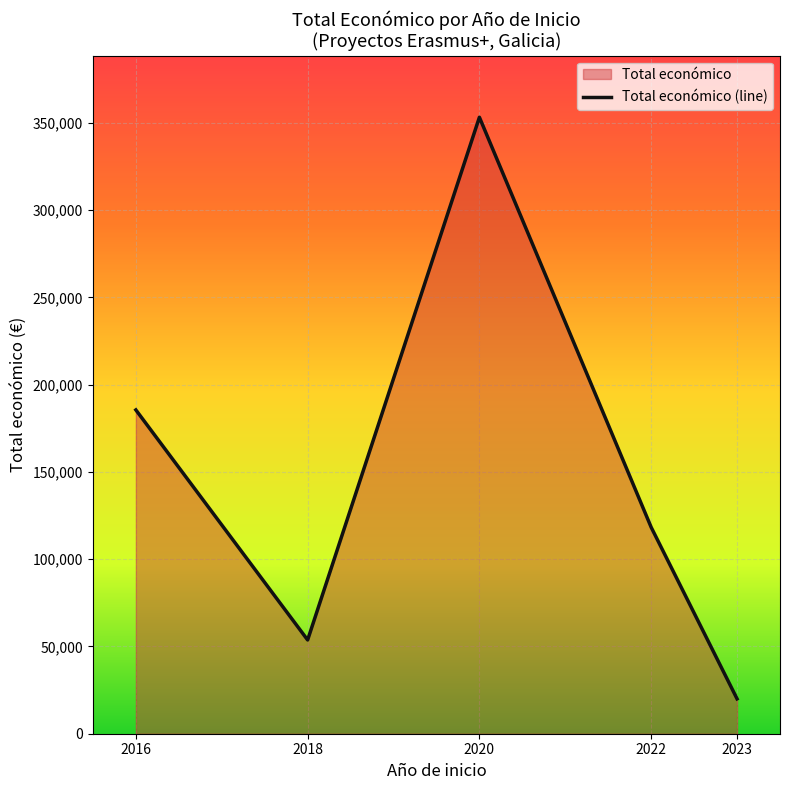

What is the smallest value displayed?

19990